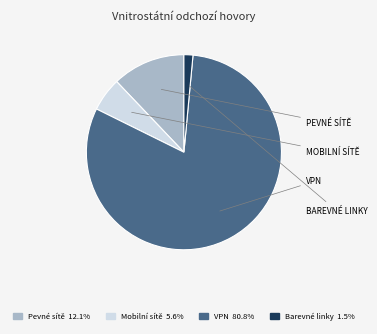

Does any single category account for the majority?

Yes